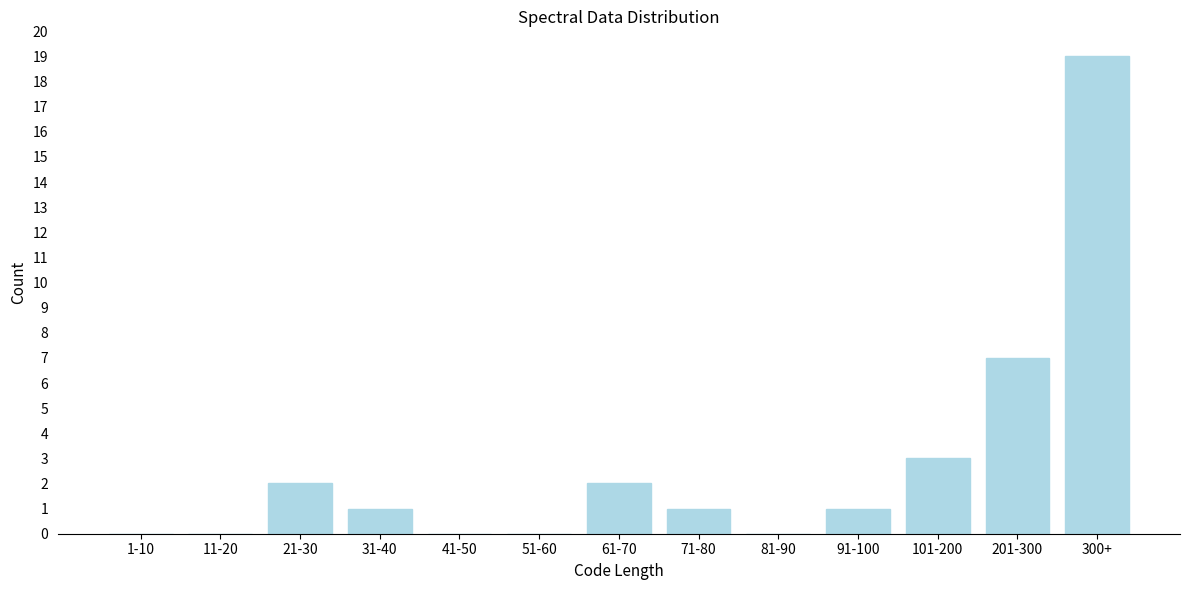

Reading left to right, extract all data points from this chart.

1-10=0	11-20=0	21-30=2	31-40=1	41-50=0	51-60=0	61-70=2	71-80=1	81-90=0	91-100=1	101-200=3	201-300=7	300+=19